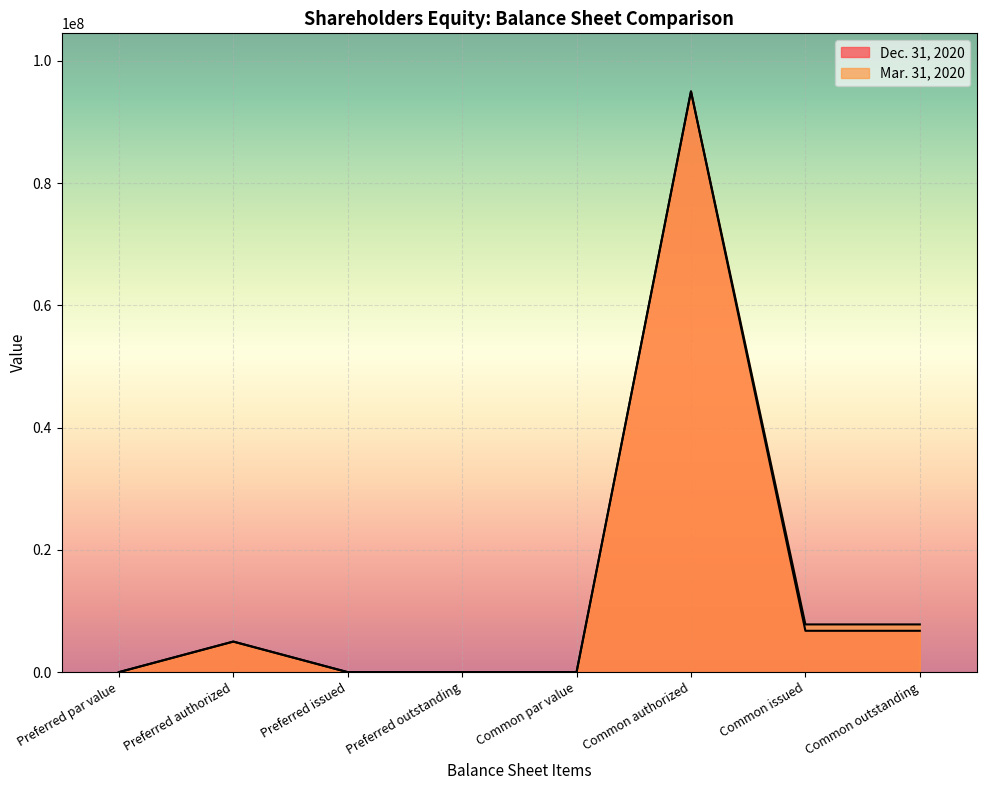

Reading left to right, what are all the values shown in this chart?

Dec. 31, 2020: Preferred par value=0	Preferred authorized=5000000	Preferred issued=0	Preferred outstanding=0	Common par value=0	Common authorized=95000000	Common issued=6765778	Common outstanding=6765778
Mar. 31, 2020: Preferred par value=0	Preferred authorized=5000000	Preferred issued=0	Preferred outstanding=0	Common par value=0	Common authorized=95000000	Common issued=7807834	Common outstanding=7807834